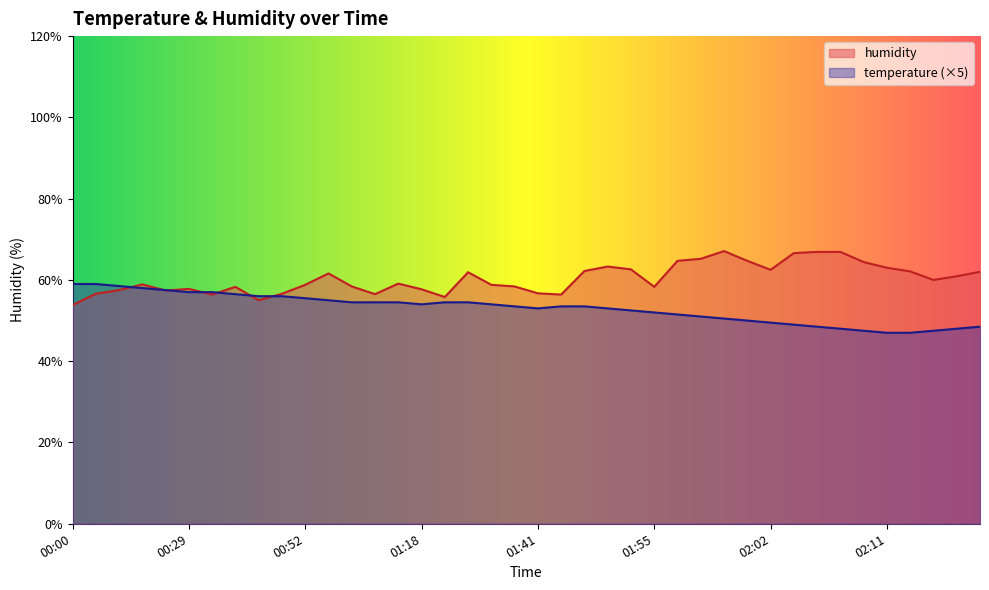

What is the sum of the humidity values at 01:57 and 01:15?

123.8